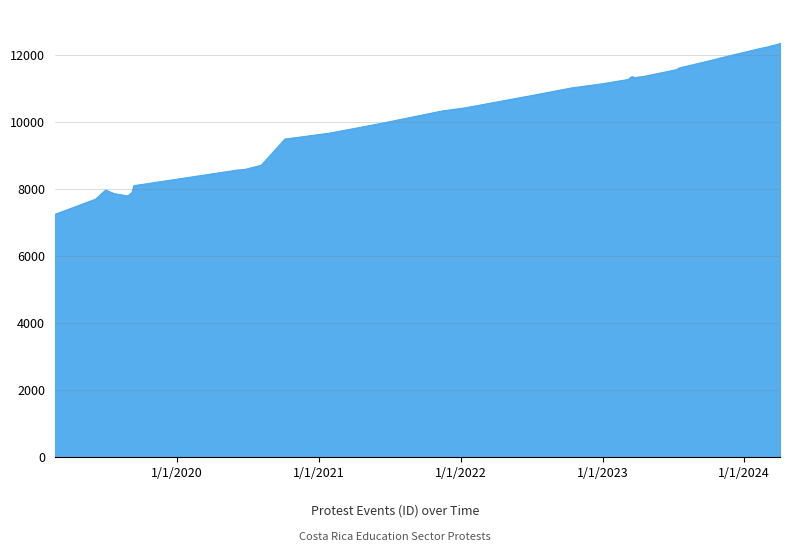

Is it true that the value at 2021-07-01 is 13070?

False